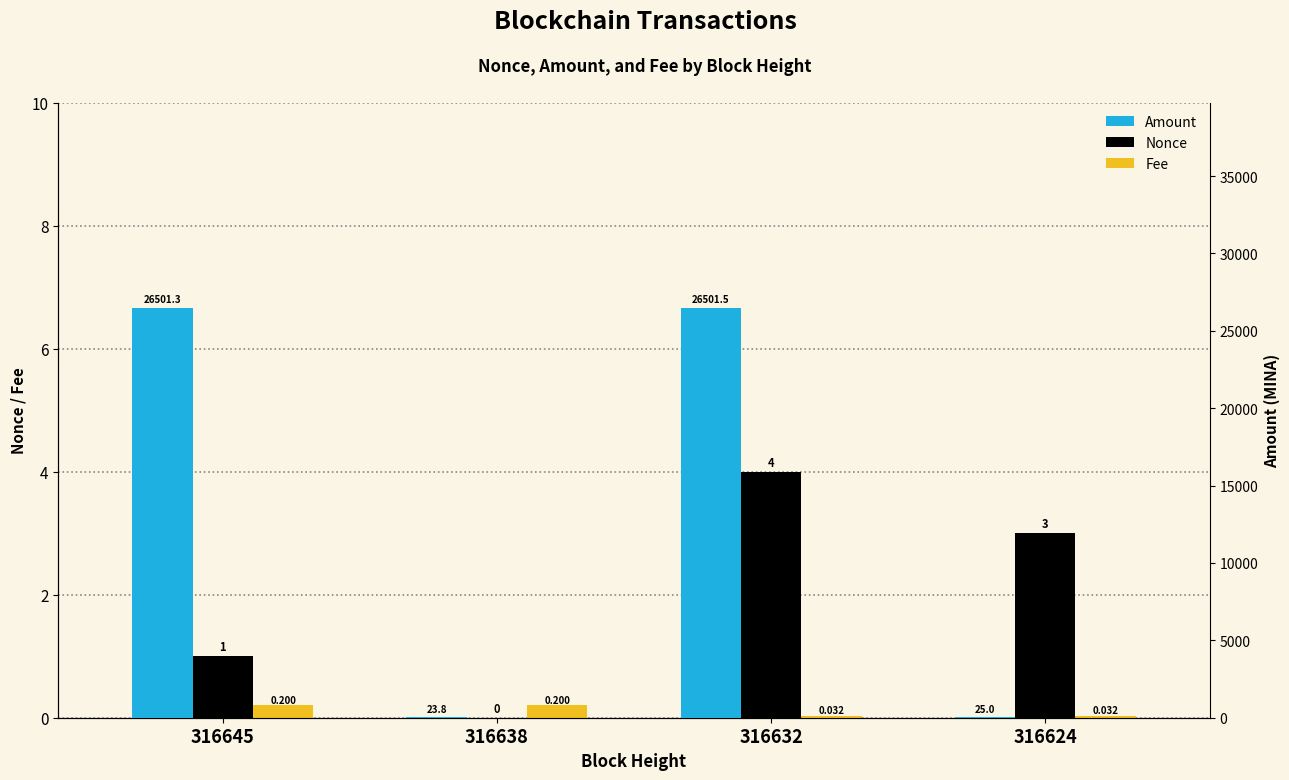

What is the difference between the highest and lowest values at 316638?

23.8